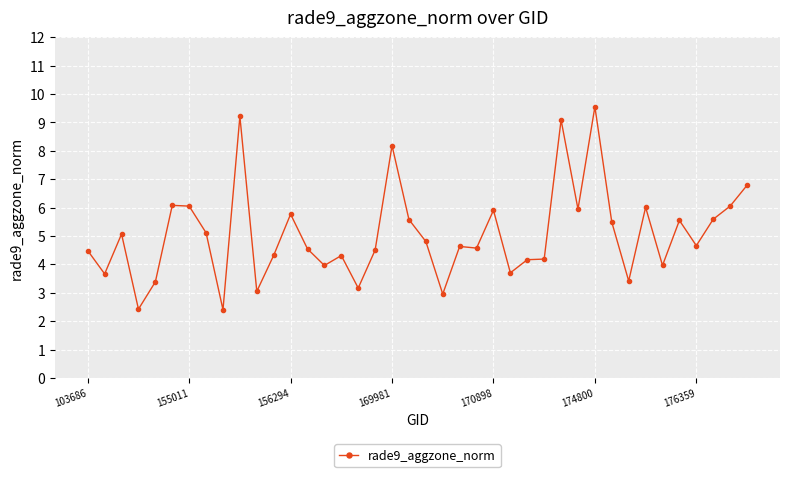

Count the number of data series in this chart.

1